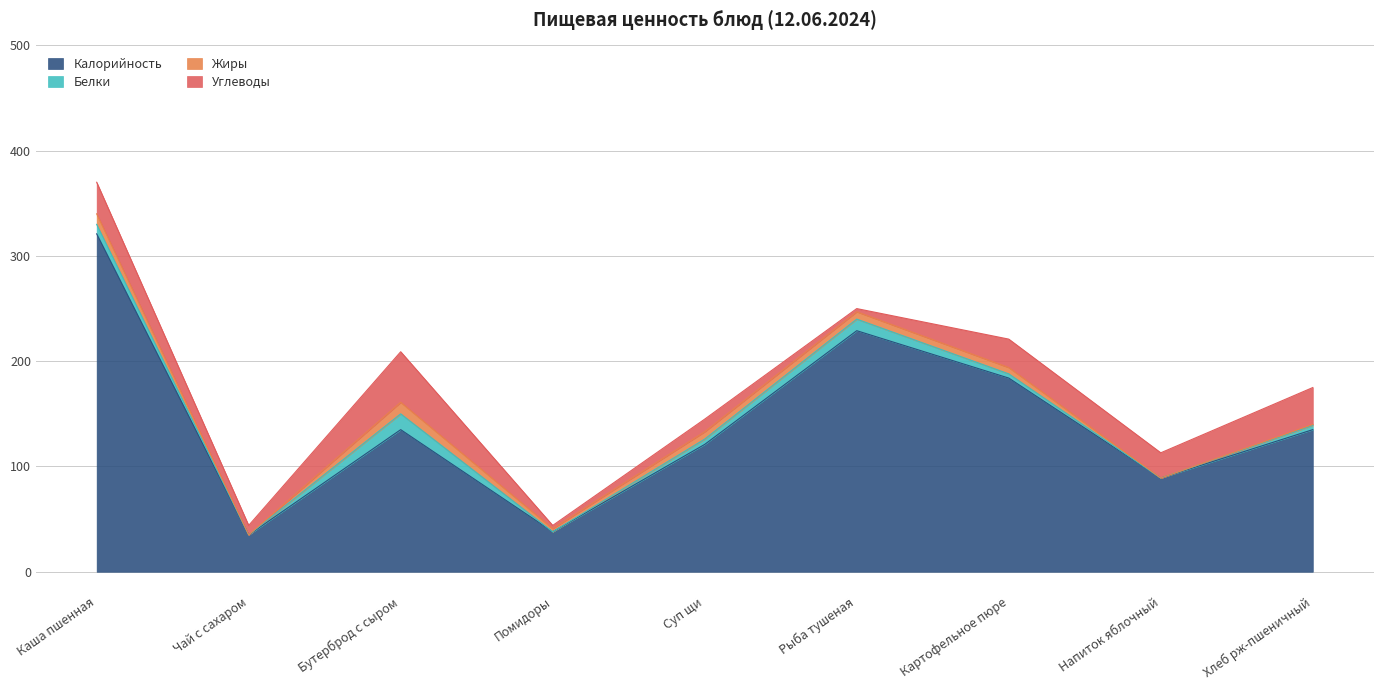

What is the spread (max minus min) of values at Хлеб рж-пшеничный?

134